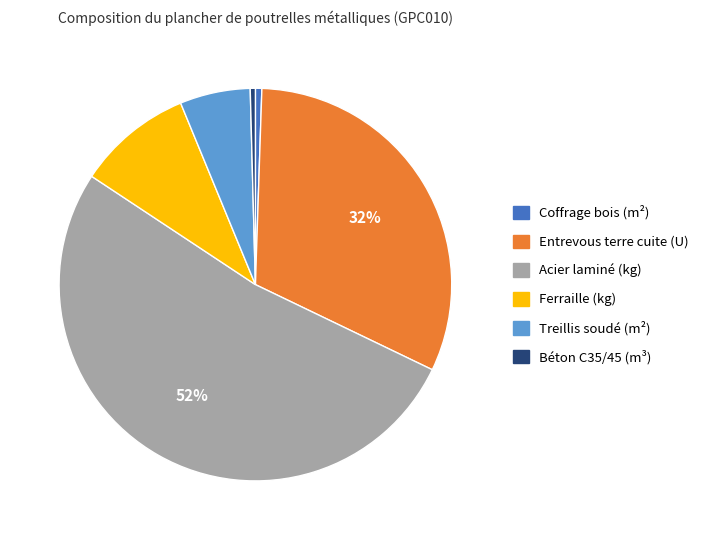

What is the largest slice in the pie chart?

Acier laminé (kg)